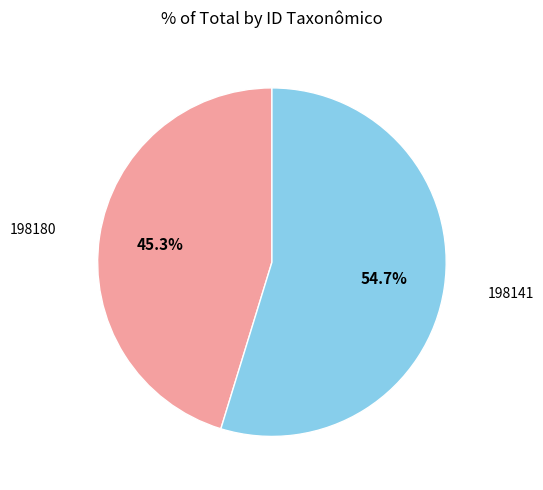

To the nearest percent, what is the average slice percentage?

50%